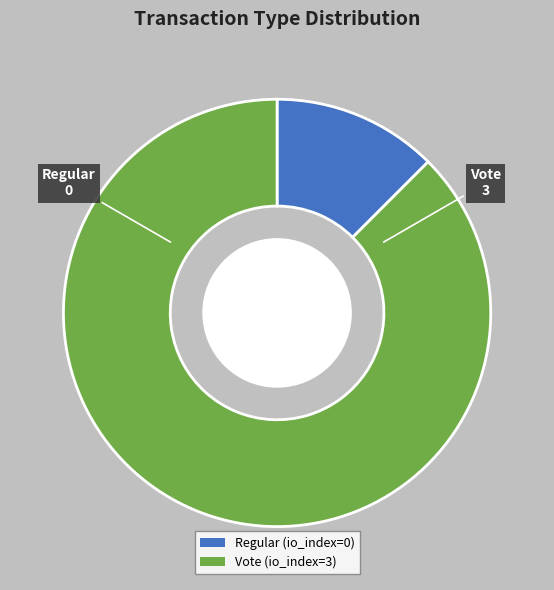

Between Regular and Vote, which is larger?

Vote